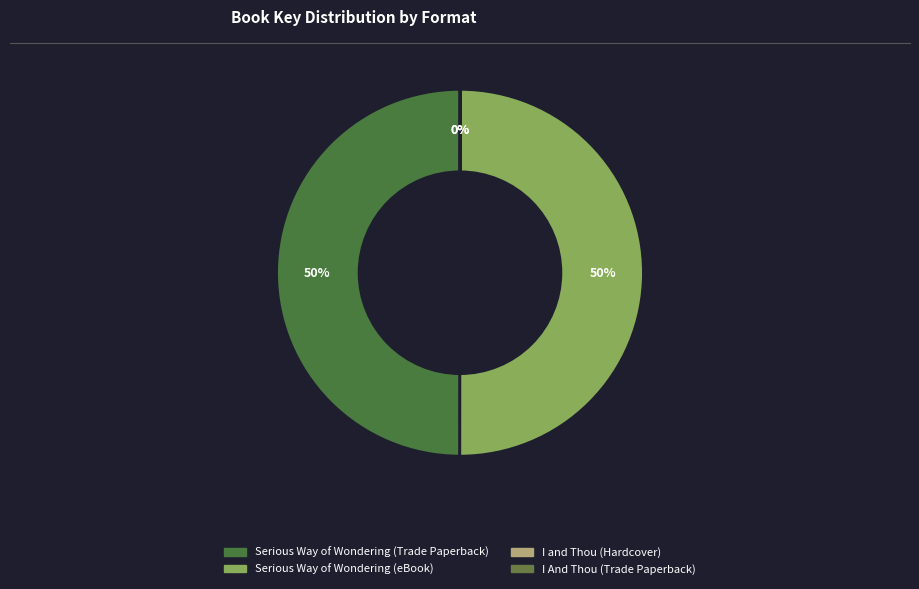

What is the ratio of the value at Serious Way of Wondering (Trade Paperback) to the value at Serious Way of Wondering (eBook)?

1.0